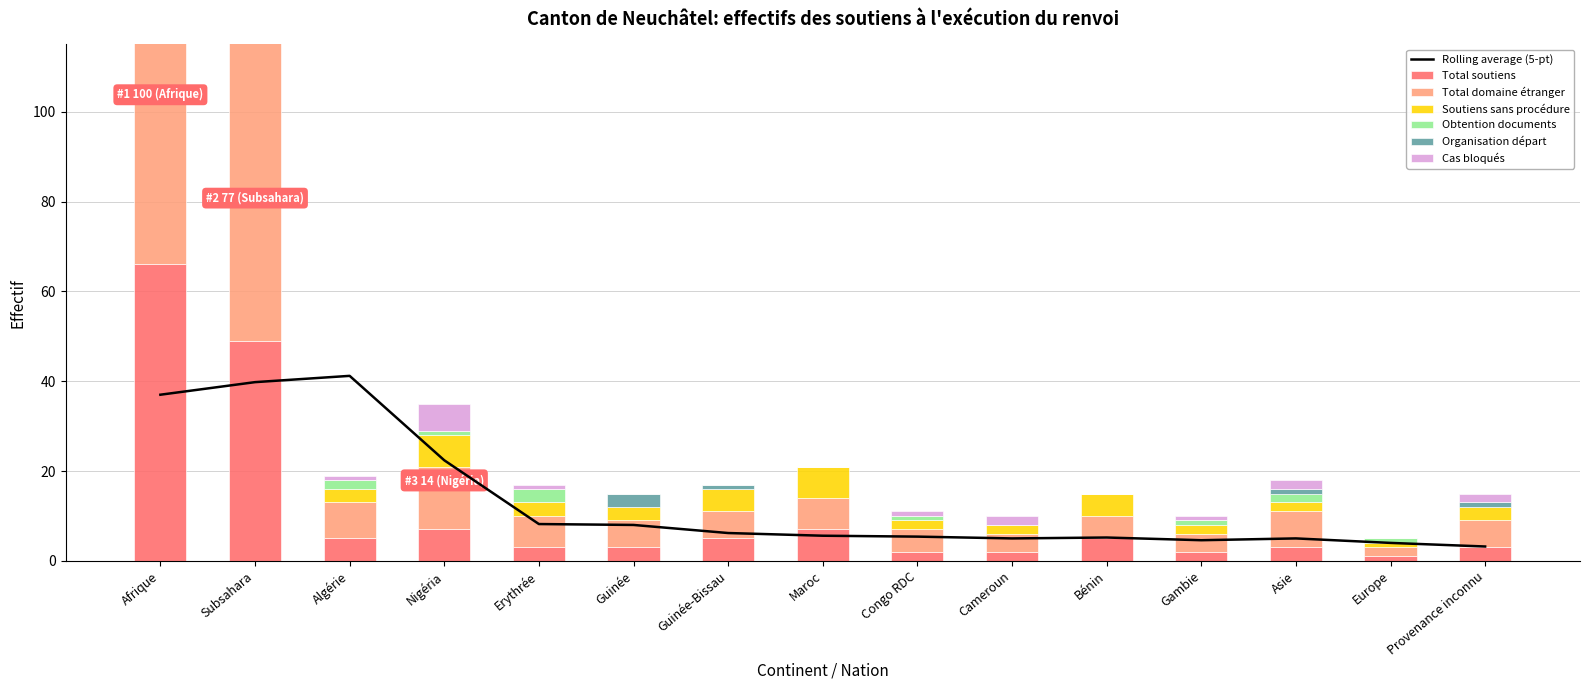

What is the difference between the highest and lowest values at Europe?

2